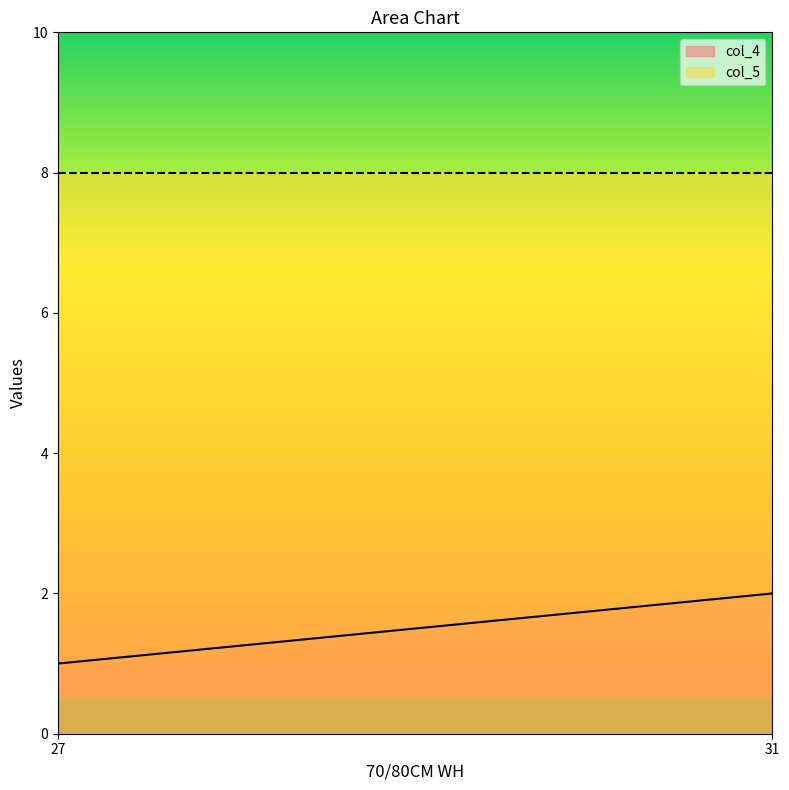

What is the greatest value displayed?

8